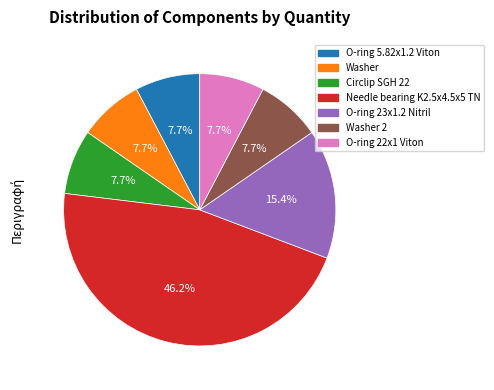

Does any single category account for the majority?

No